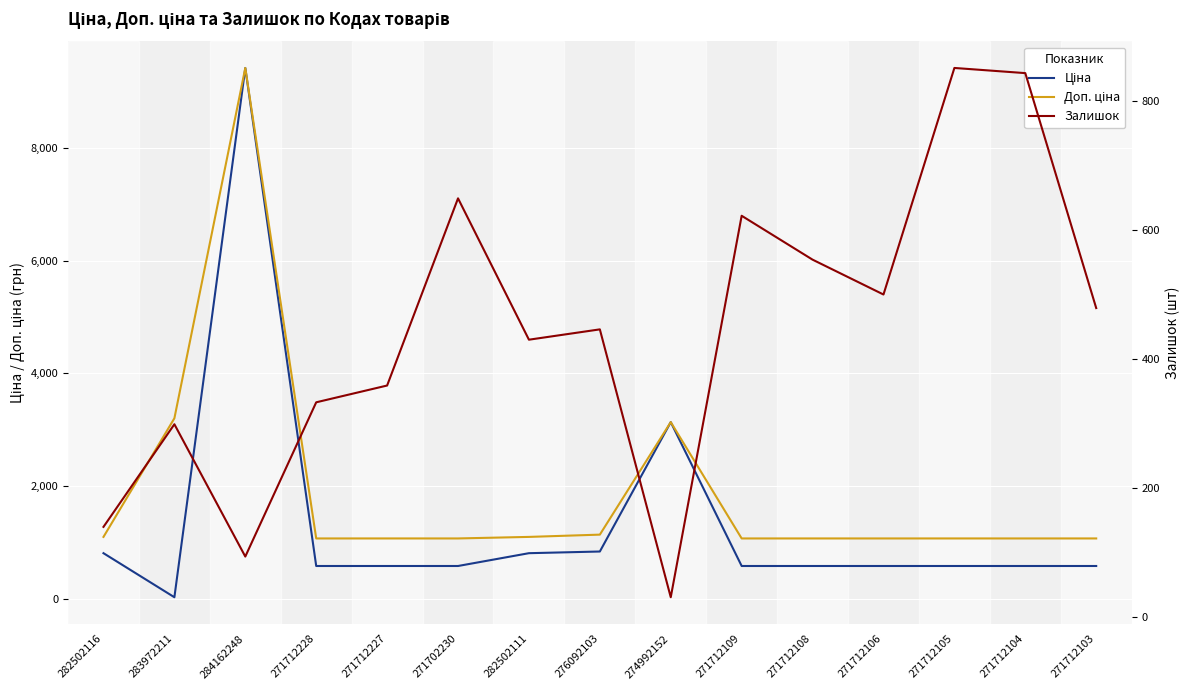

The value of Ціна at 271712228 is 824.8. True or false?

False